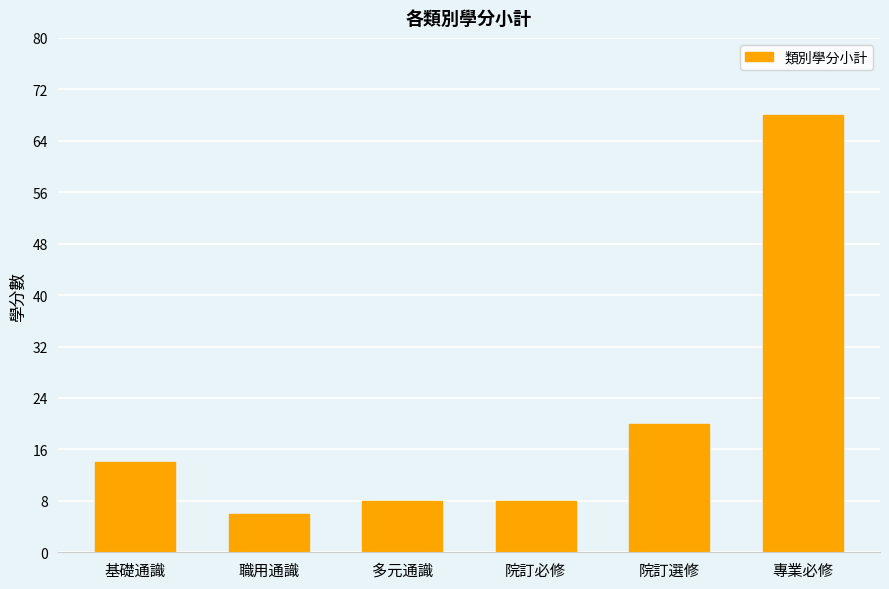

What is the difference between the maximum and minimum values?

62